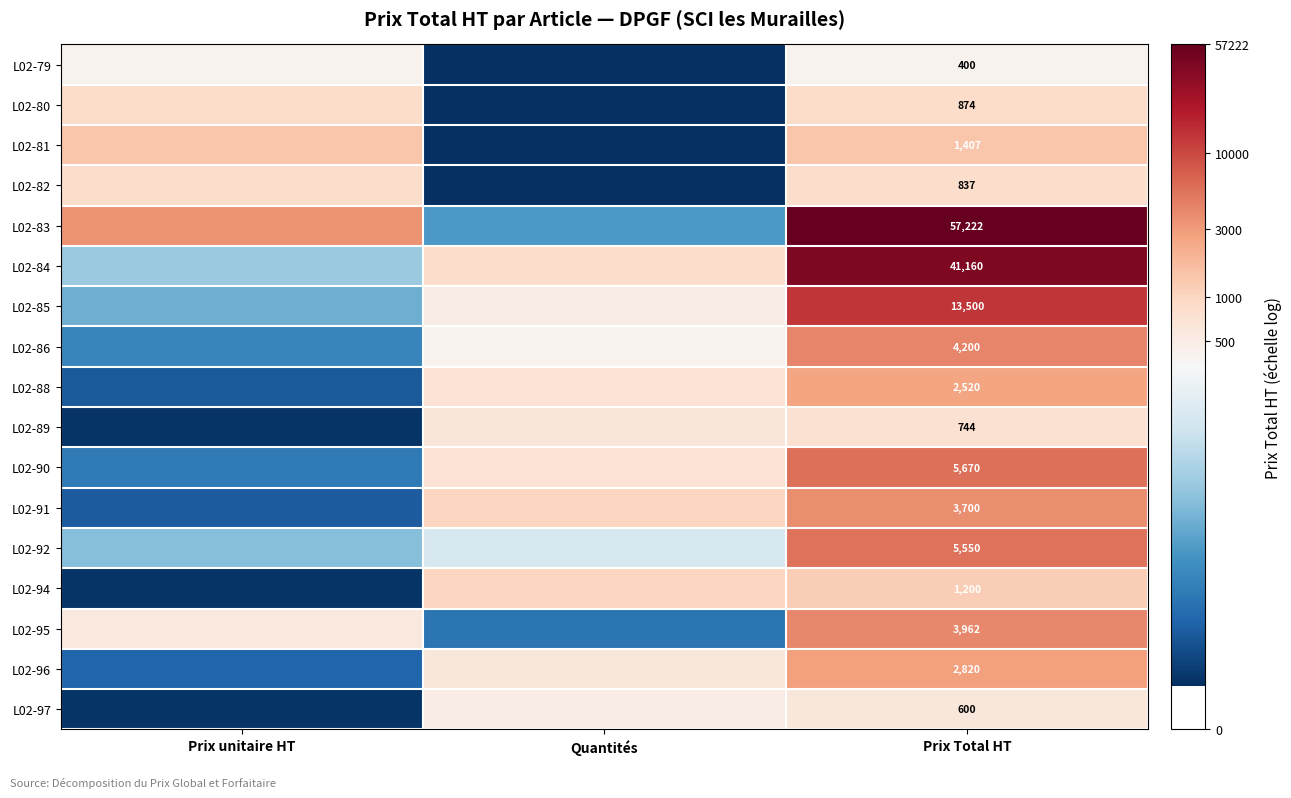

What value does the L02-95 series have at Prix unitaire HT?

6.3